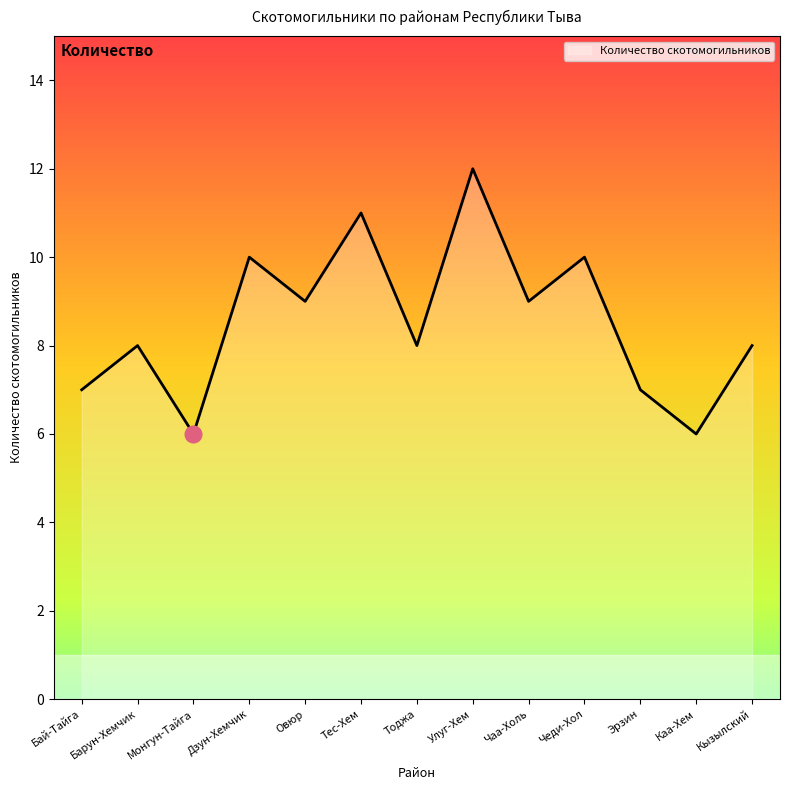

What is the sum of the values at Кызылский and Тес-Хем?

19